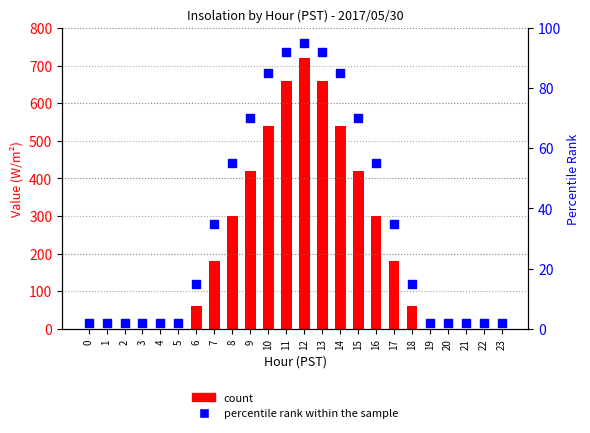

Which series contains the lowest Y value?

count